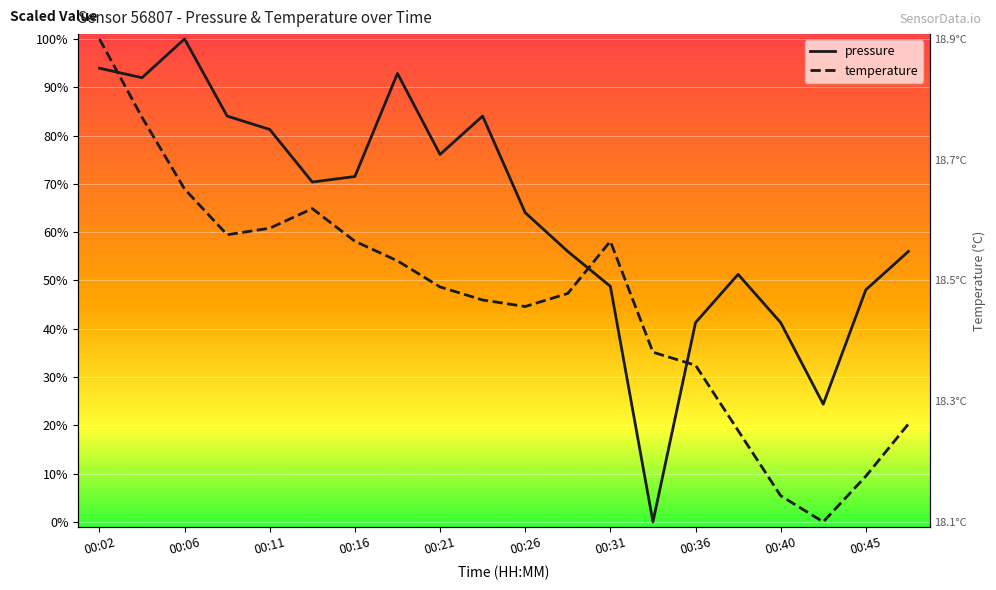

Is this an area chart (filled region under the line)?

No